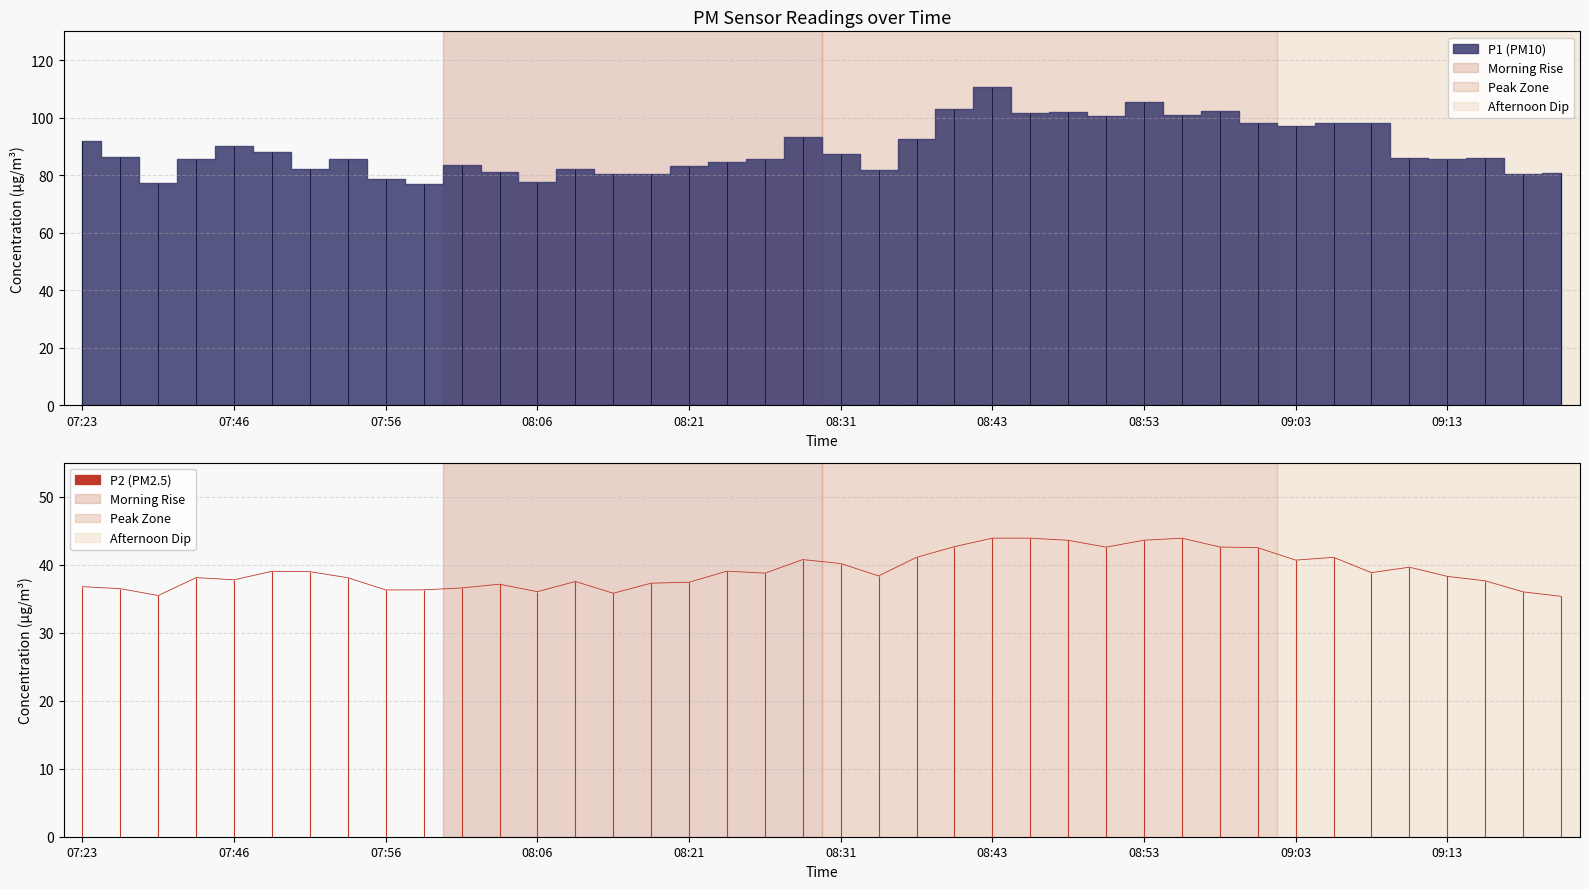

True or false: the data shows 50.1 at 08:03.

False